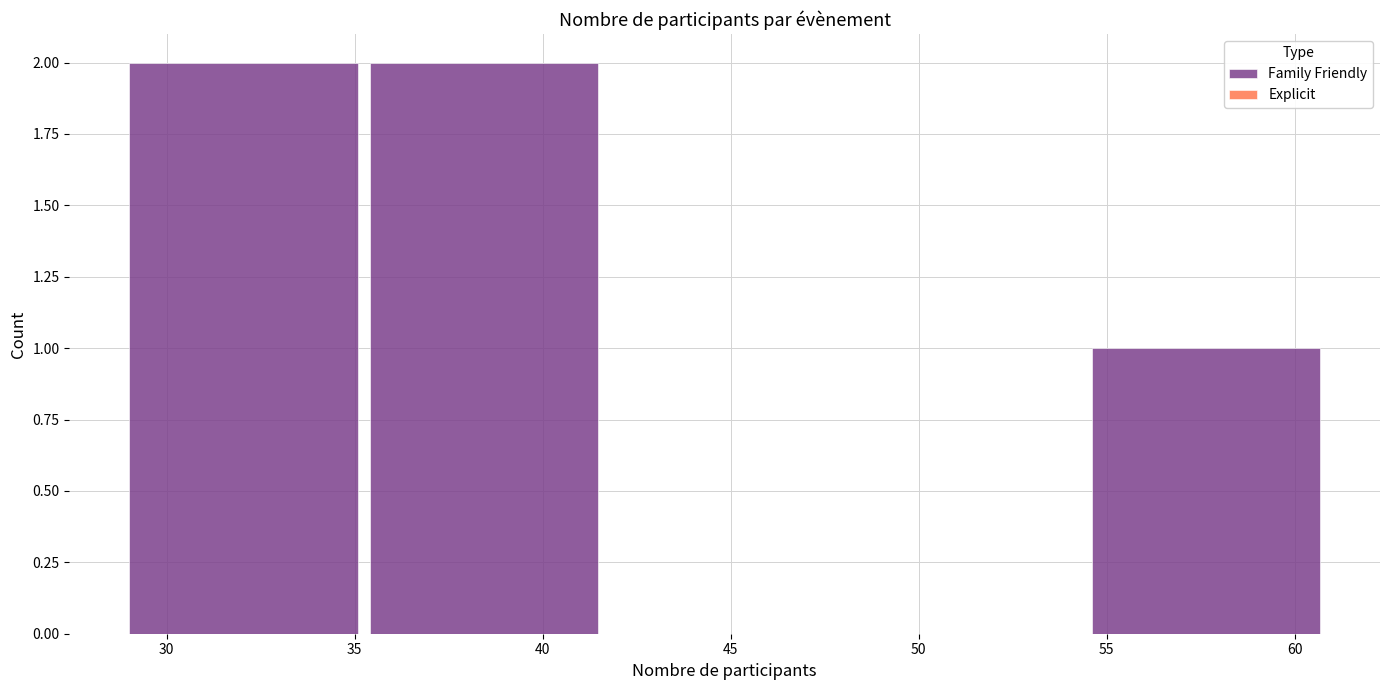

Reading left to right, list every bar in this chart as the range it spans on the x-axis followed by its height. Neither the bar edges nor the heights are printed on the chart, so give them approximately, as read against the axes.

29.0 to 35.4: 2
35.4 to 41.8: 2
41.8 to 48.2: 0
48.2 to 54.6: 0
54.6 to 61.0: 1